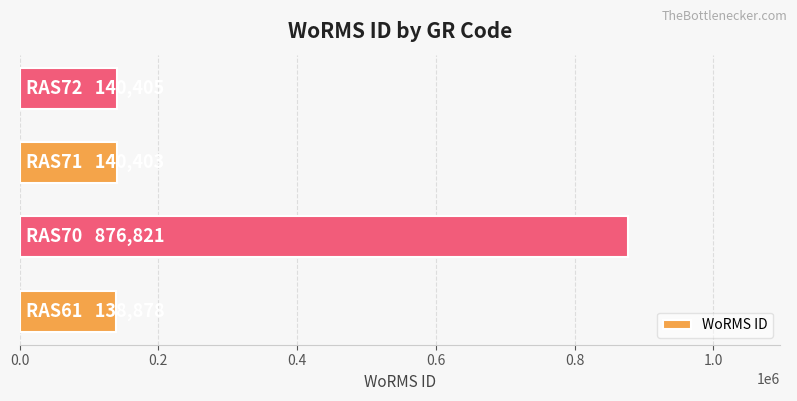

What is the difference between the maximum and minimum values?

737943